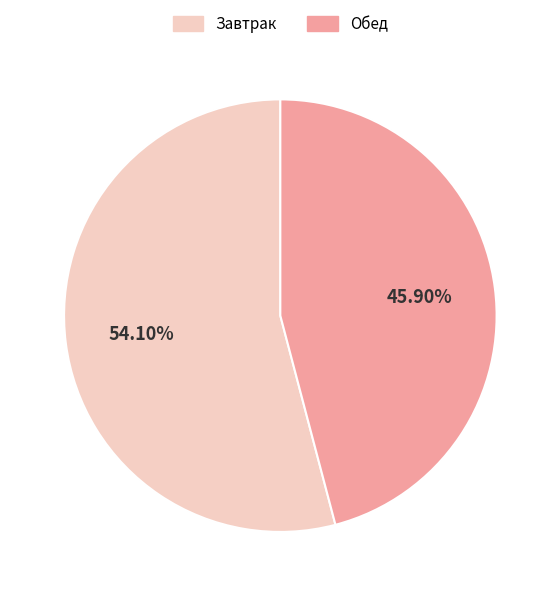

Count the number of slices in the pie.

2